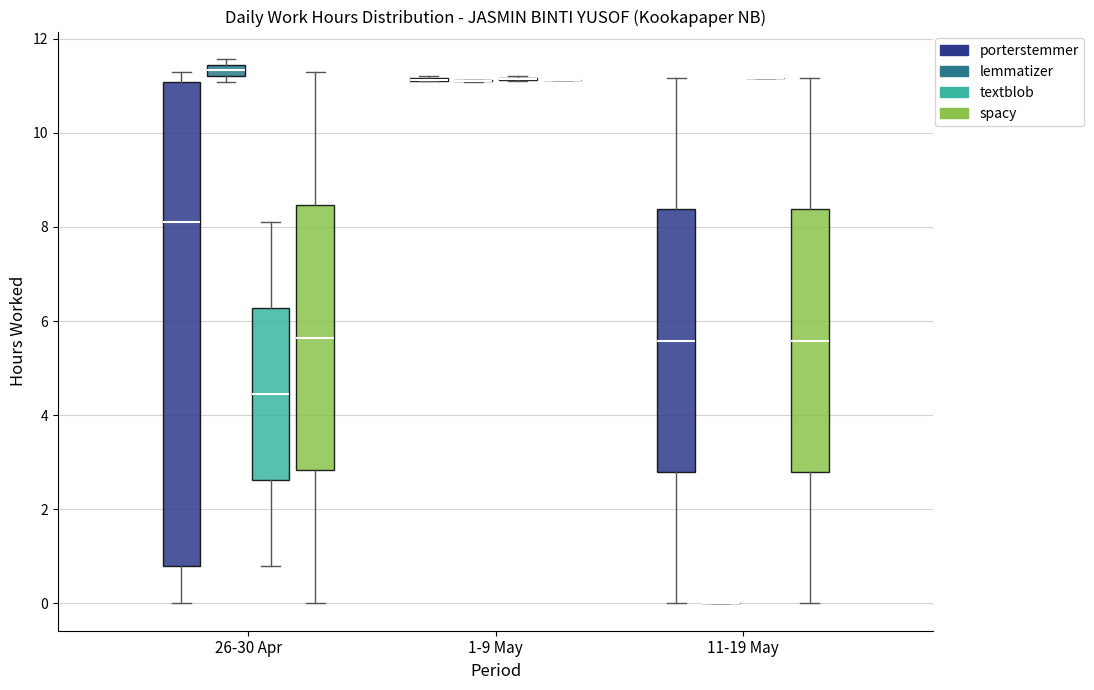

Comparing the boxes themselves (not the whiskers), which one is the tallest?

26-30 Apr (porterstemmer)